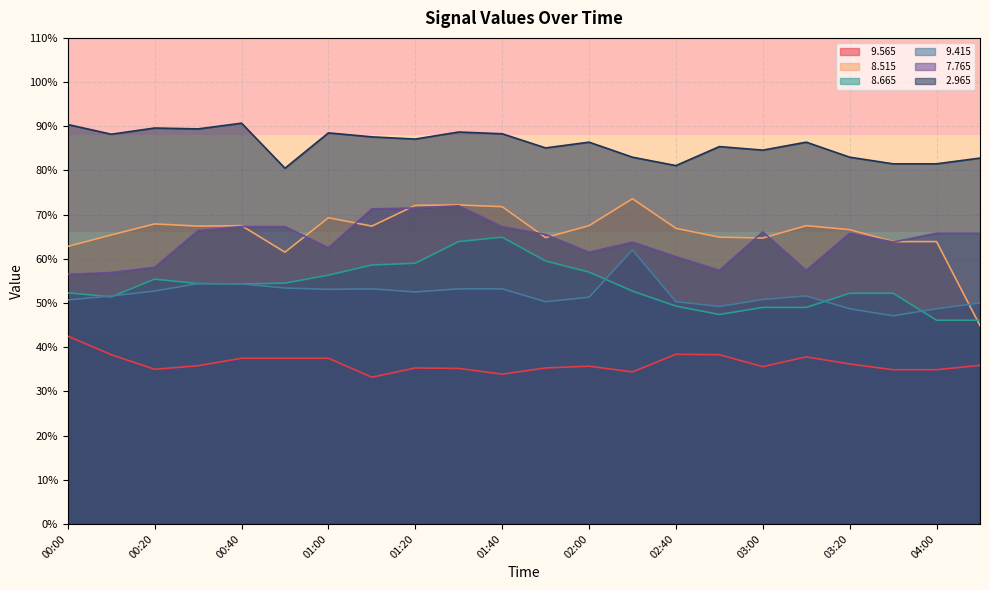

At 01:00, list the series in order from largest to smallest.

  2.965,   8.515,   7.765,   8.665,   9.415,   9.565